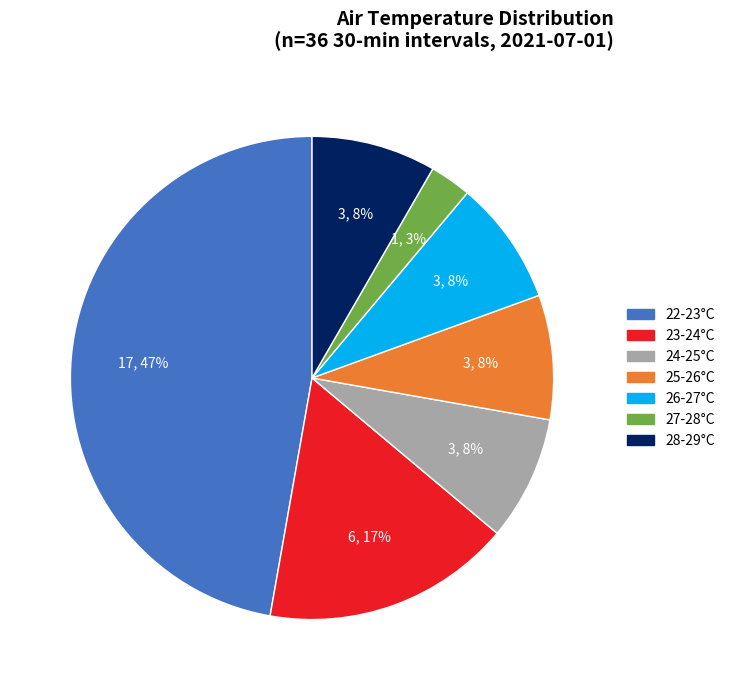

Is there a majority slice in this chart?

No